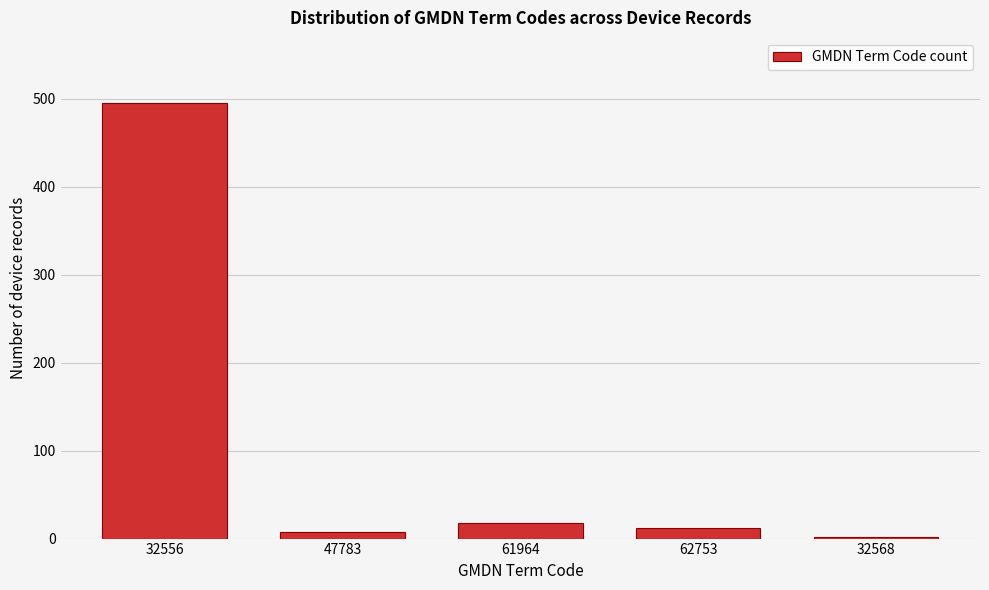

Reading left to right, list all the values displayed in this chart.

32556=495	47783=8	61964=18	62753=12	32568=2